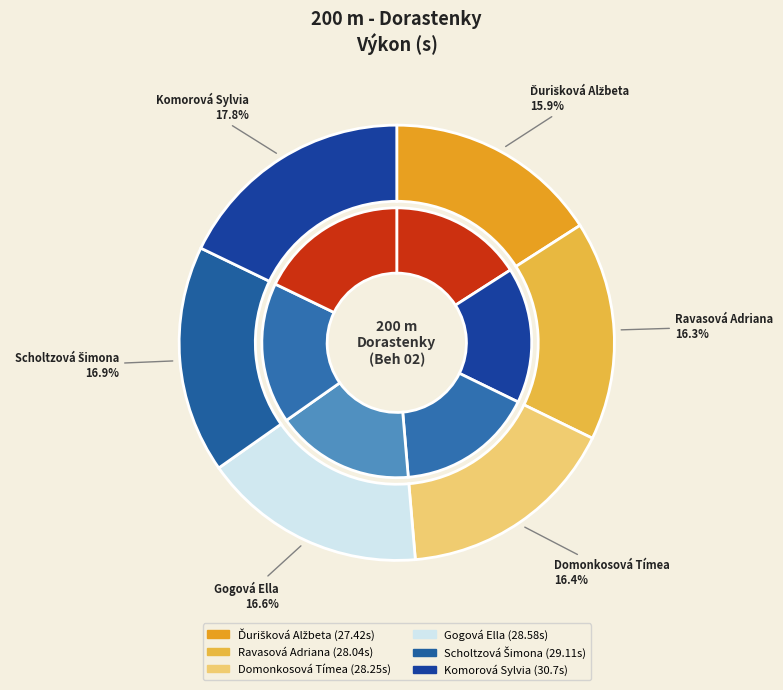

True or false: Gogová Ella accounts for 17% of the total.

True